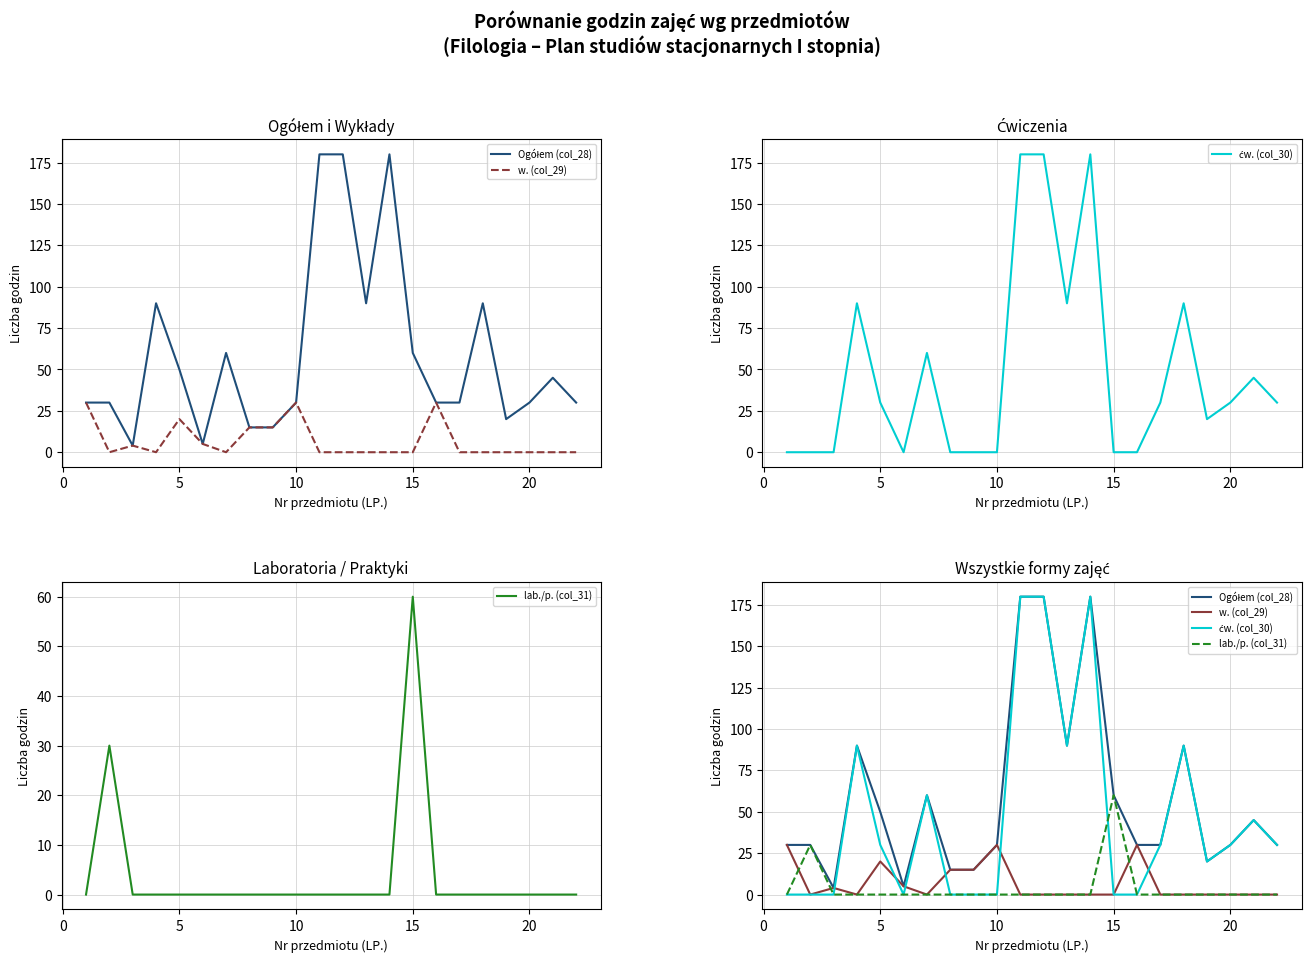

Count the ćw. (col_30) values in the range 0 to 90.

19